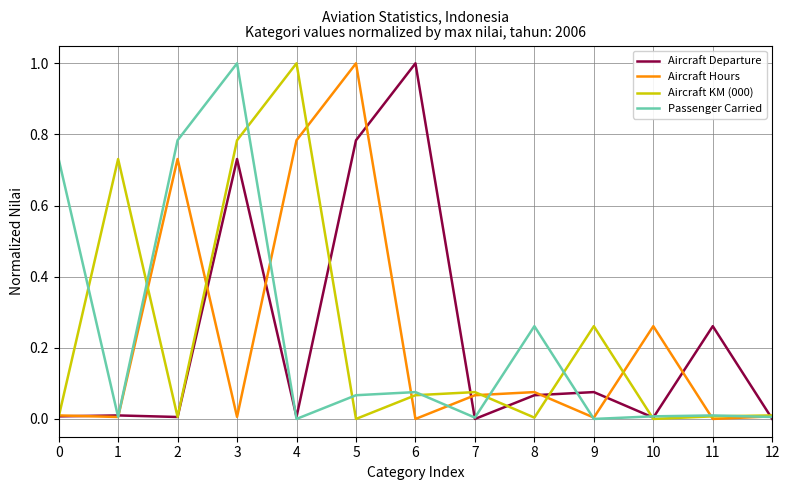

The value of Passenger Carried at 10 is 0.0. True or false?

True